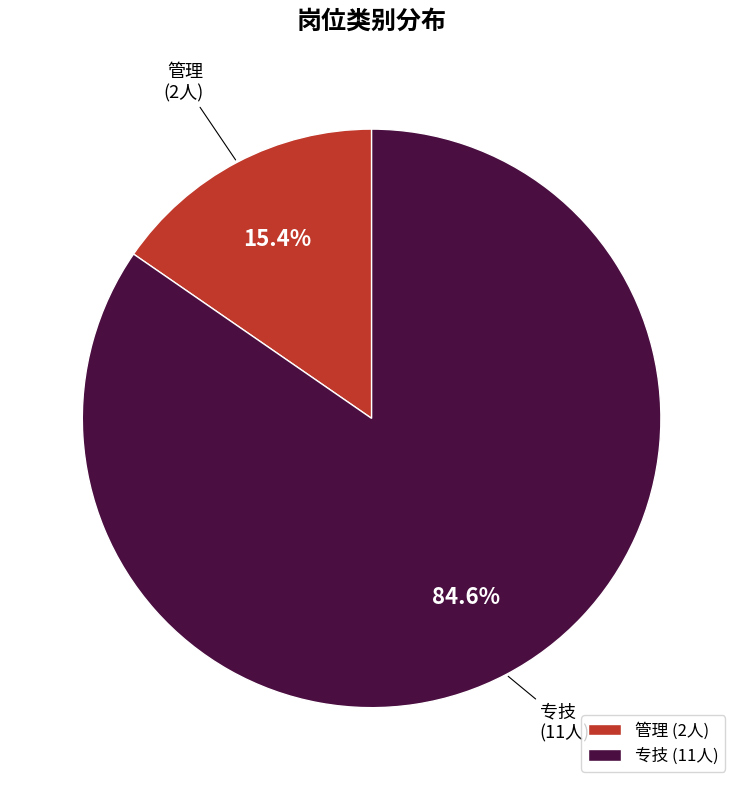

Is the sum of 管理 and 专技 greater than half?

Yes